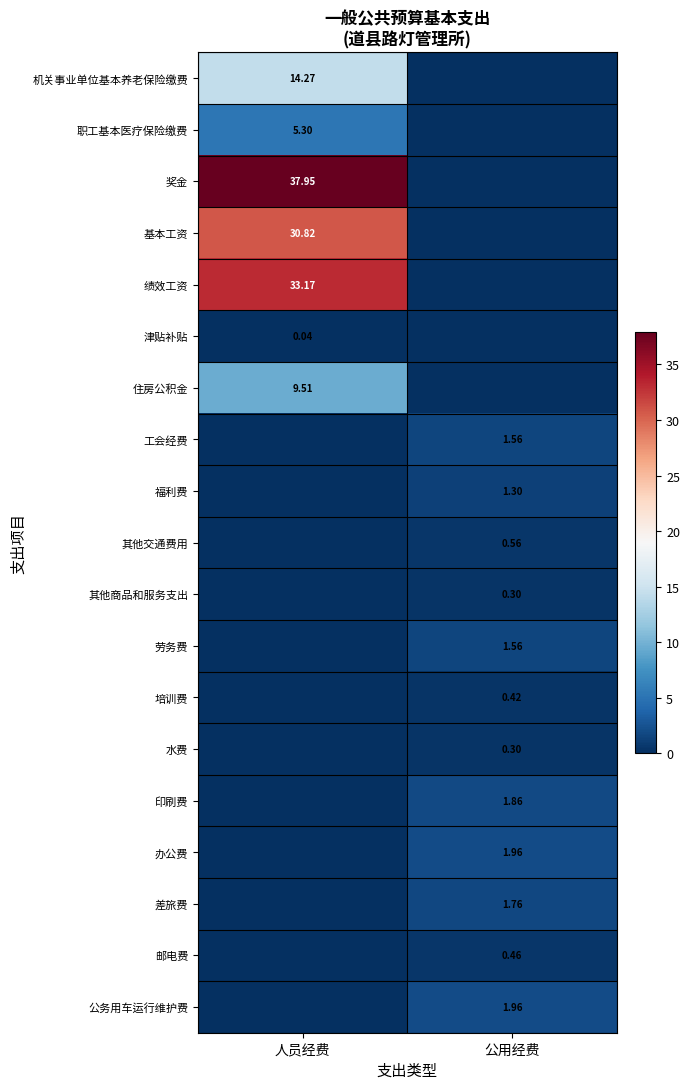

At which label is 差旅费 closest to 0?

人员经费